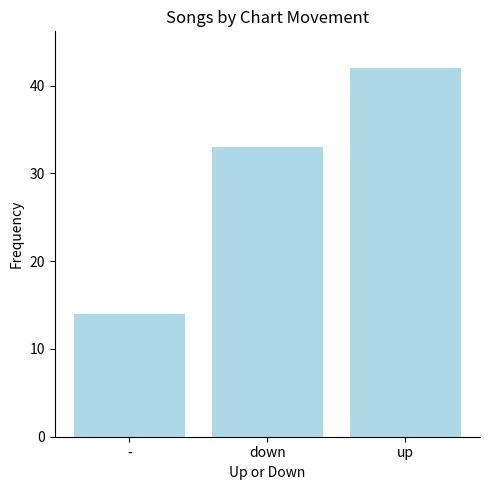

True or false: the data shows 33 at down.

True